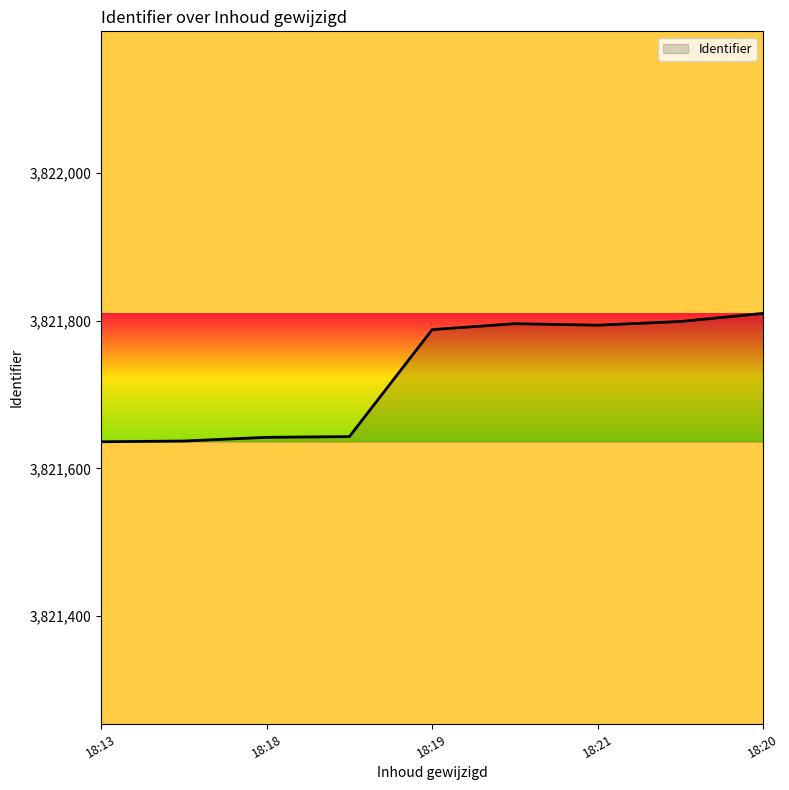

What is the greatest value displayed?

3821810